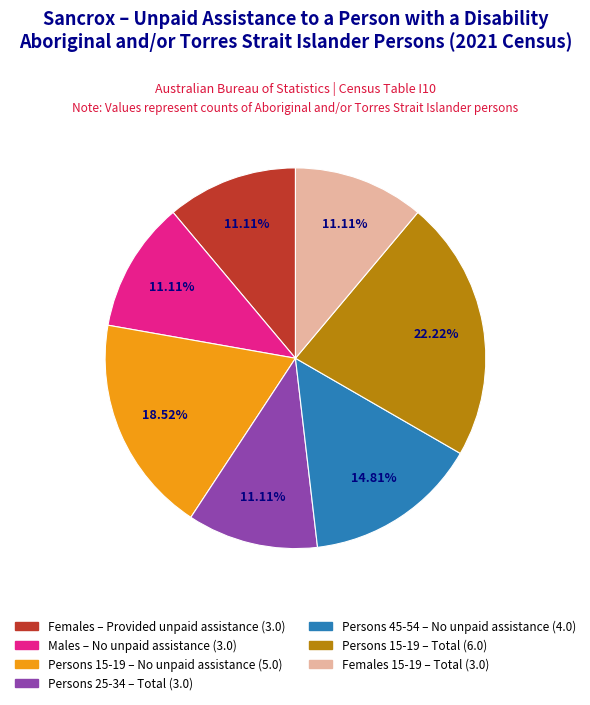

Does any single category account for the majority?

No